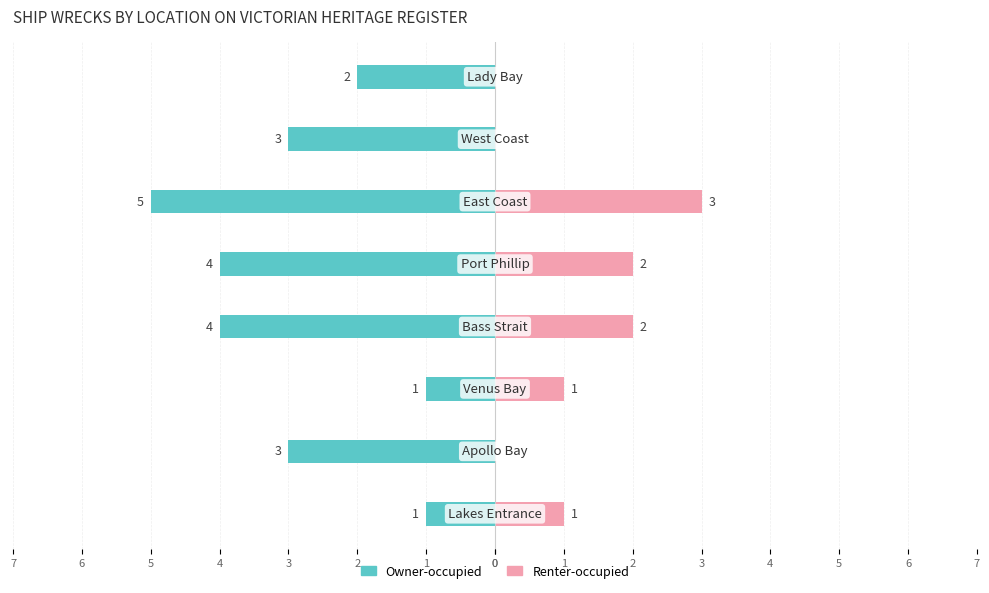

Count the number of data series in this chart.

2